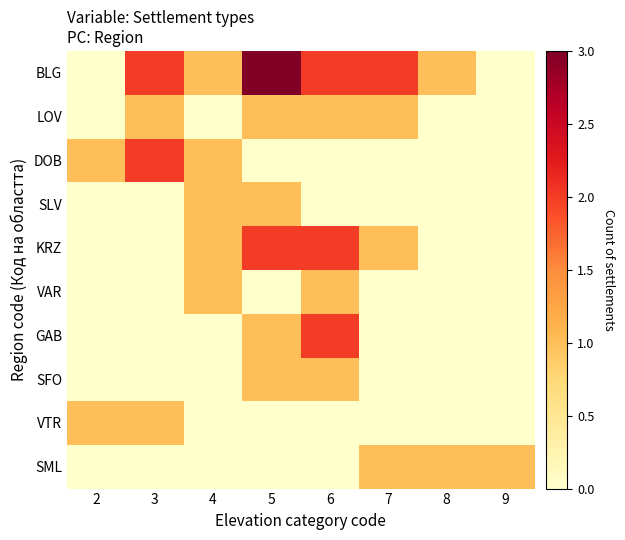

What is the maximum value shown in the chart?

3